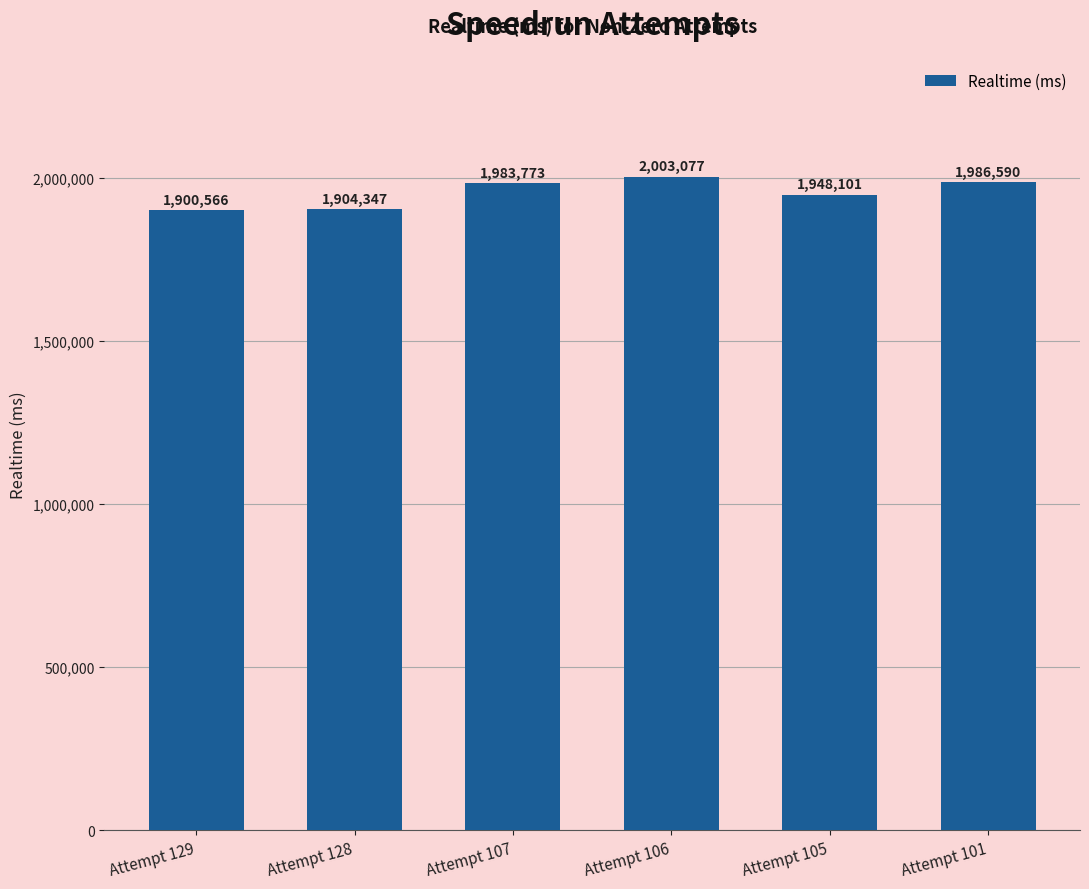

At which label is the value closest to 1951821?

Attempt 105